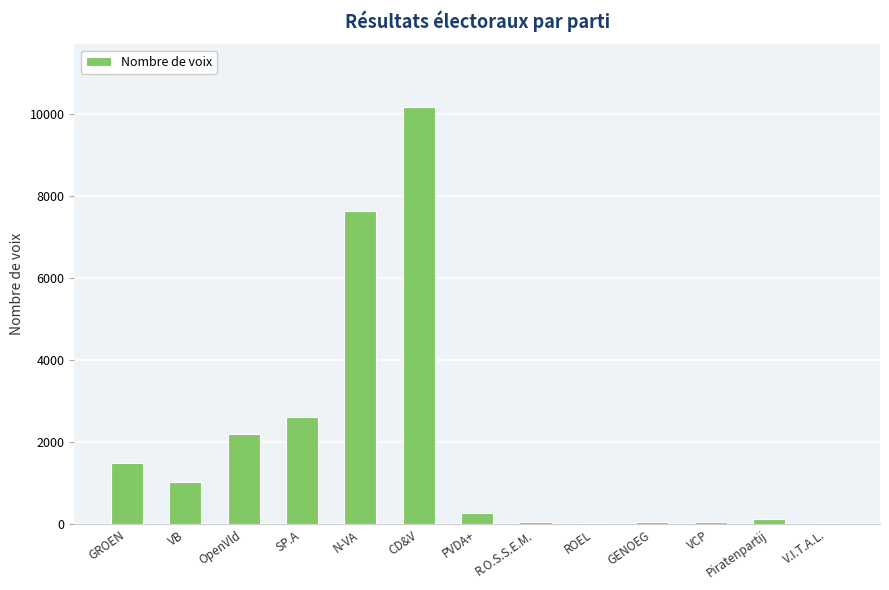

What is the difference between the values at PVDA+ and VCP?

221